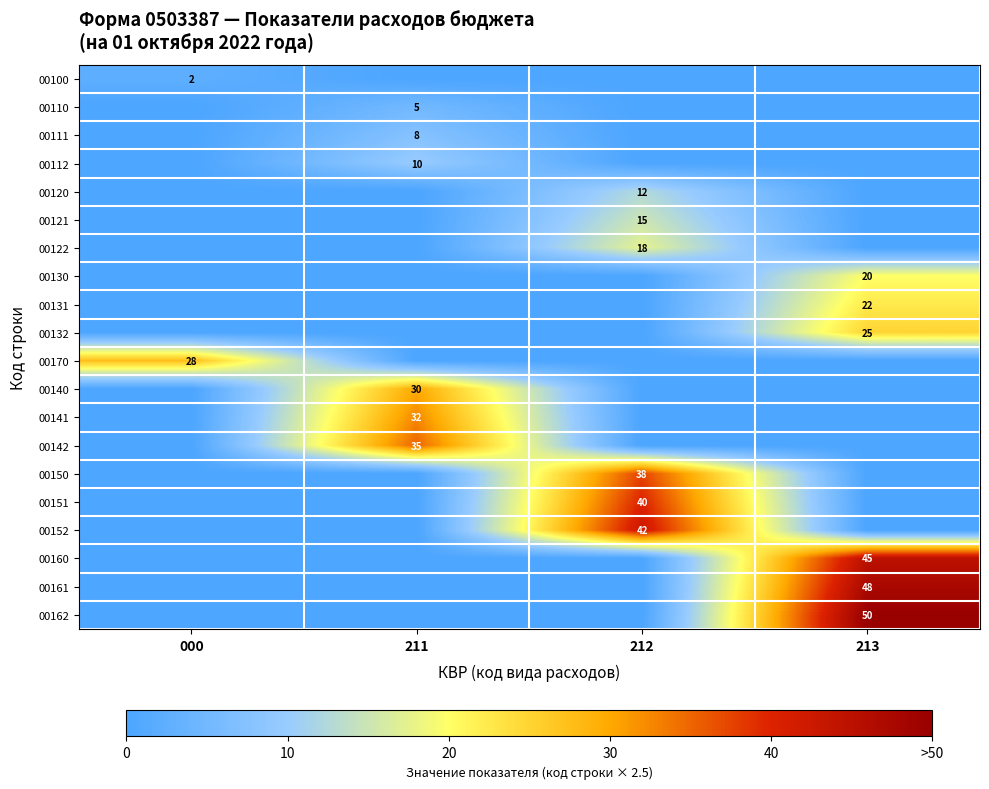

Rank the series by their maximum value, from highest to lowest.

00162, 00161, 00160, 00152, 00151, 00150, 00142, 00141, 00140, 00170, 00132, 00131, 00130, 00122, 00121, 00120, 00112, 00111, 00110, 00100